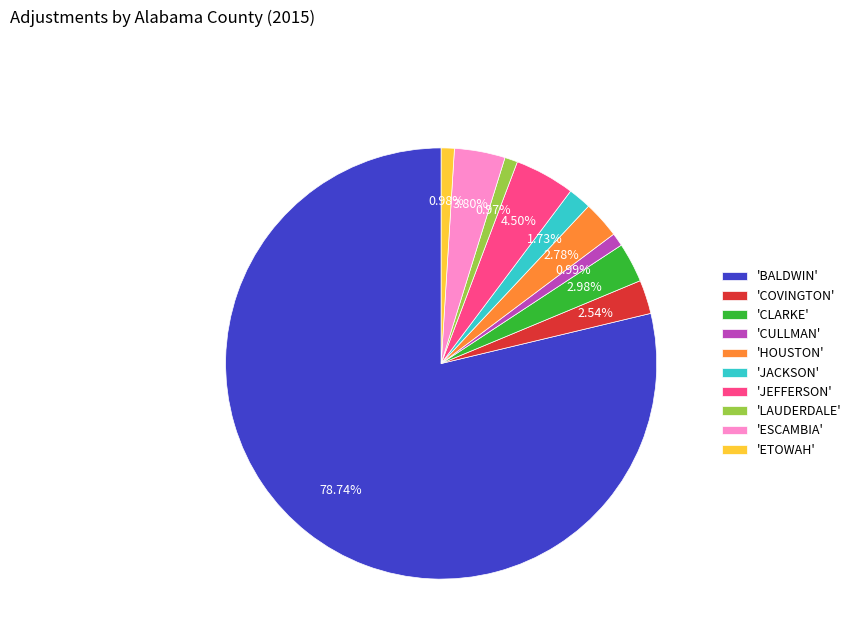

Is the sum of 'CLARKE' and 'JACKSON' greater than half?

No